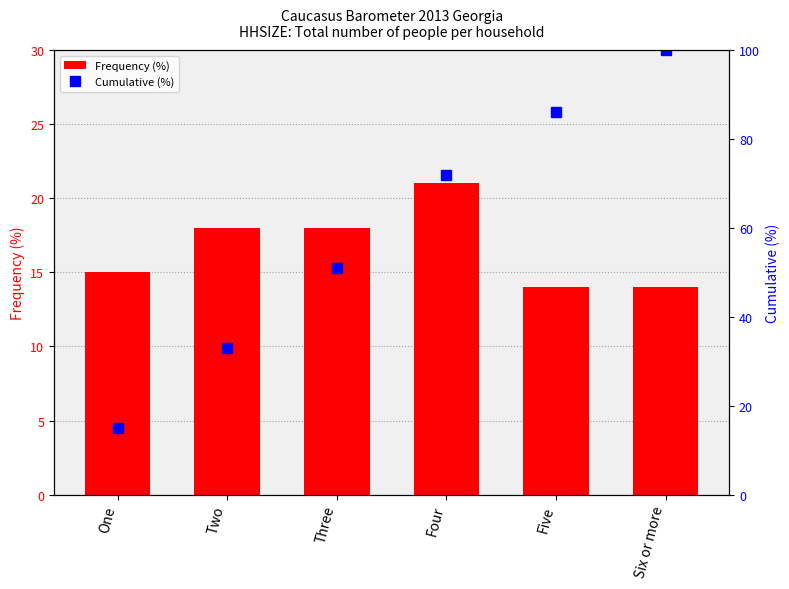

What is the value of the Cumulative (%) bar at the 6th from the left?

100